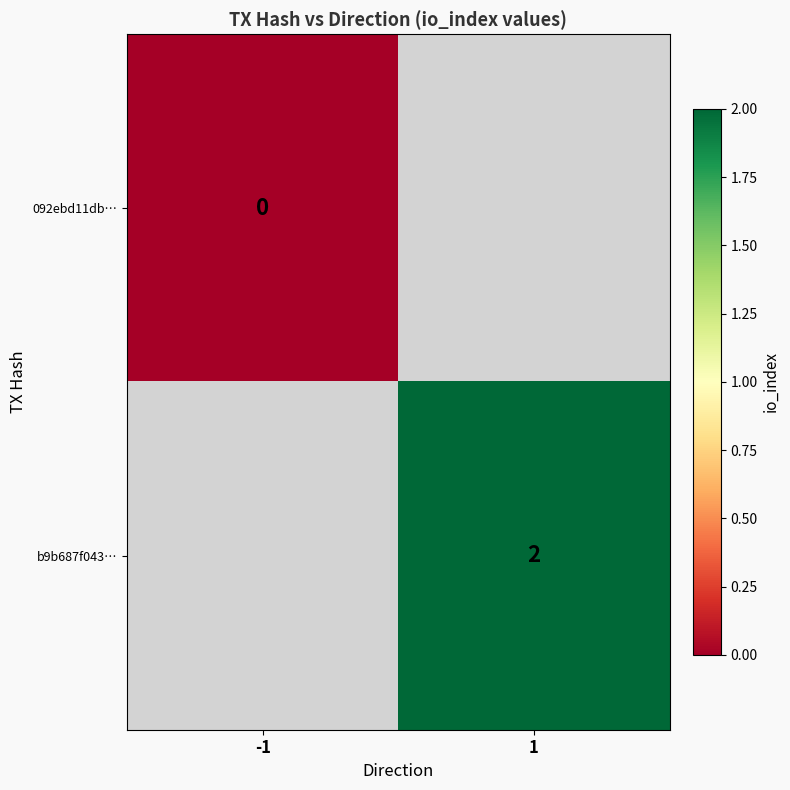

The b9b687f043… series shows 2 at 1. True or false?

True